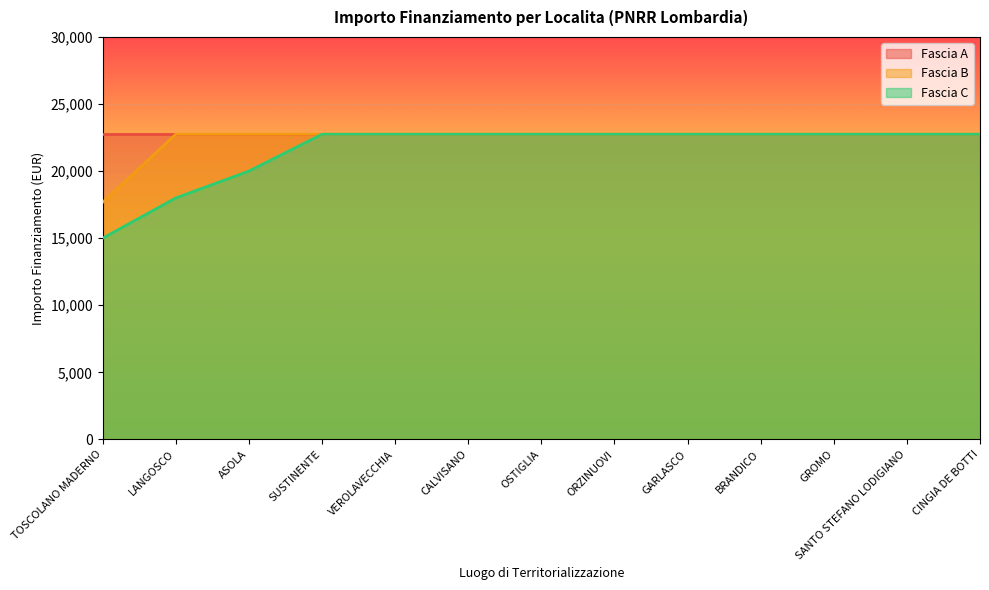

The value of Fascia C at GROMO is 13000.8. True or false?

False